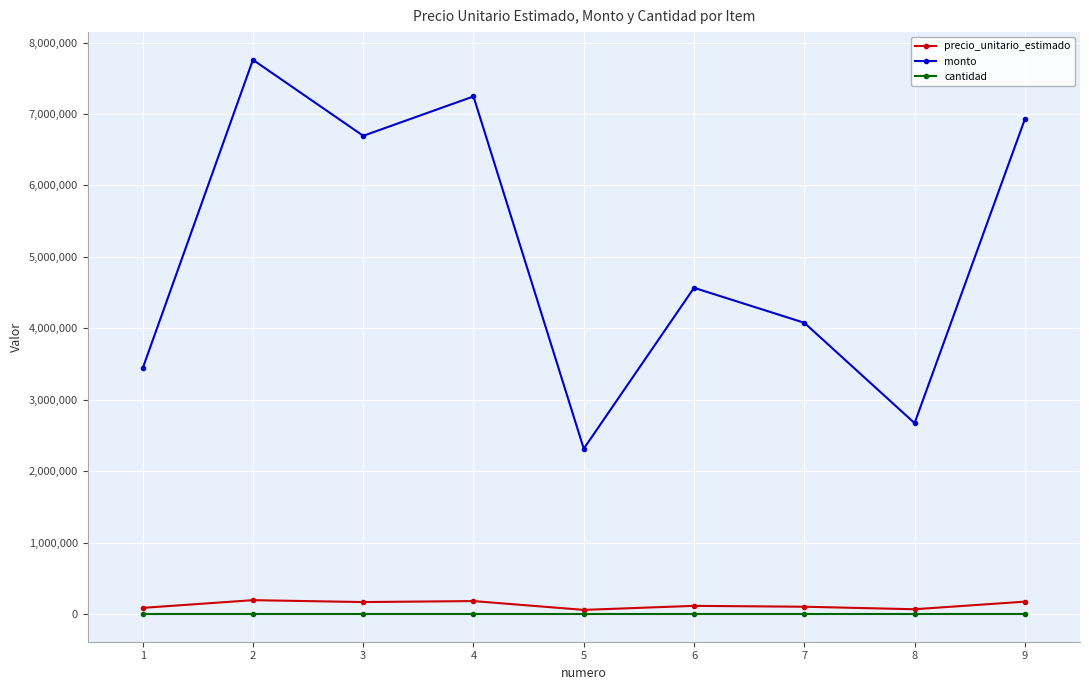

Which series has the largest total across all categories?

monto